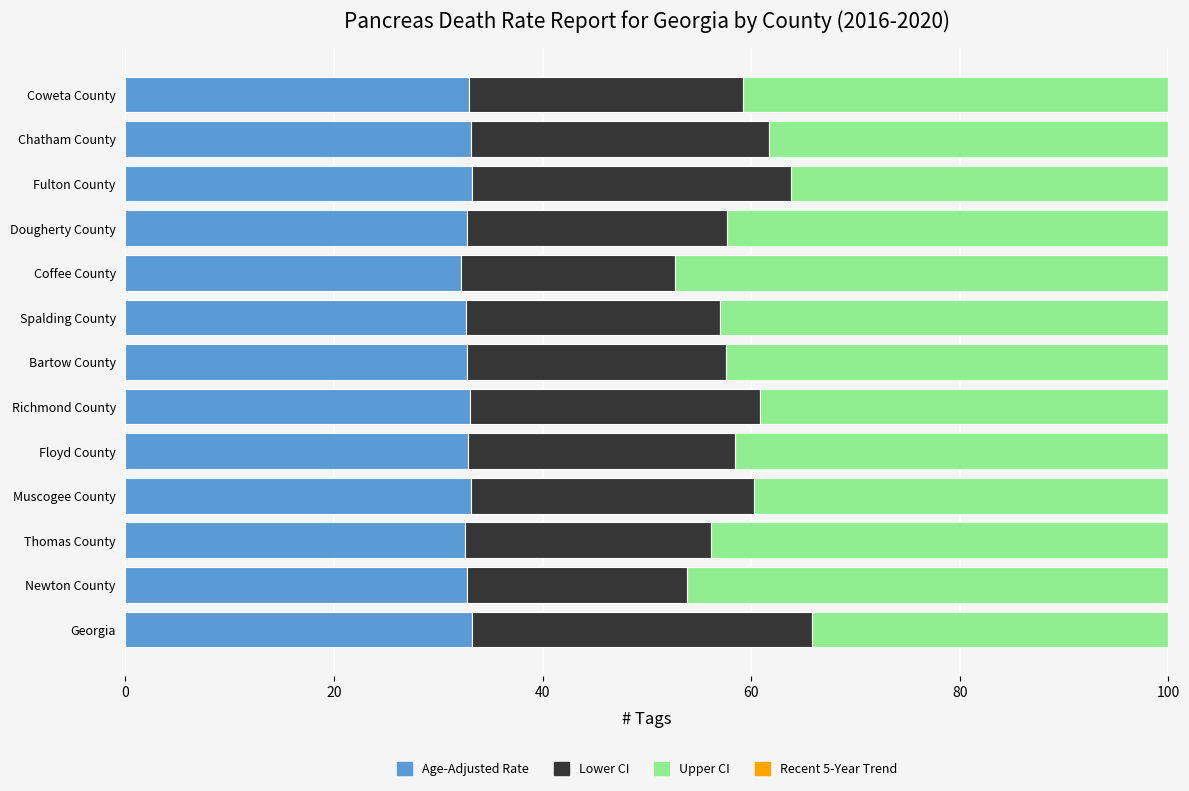

What is the maximum value for Age-Adjusted Rate?

33.2